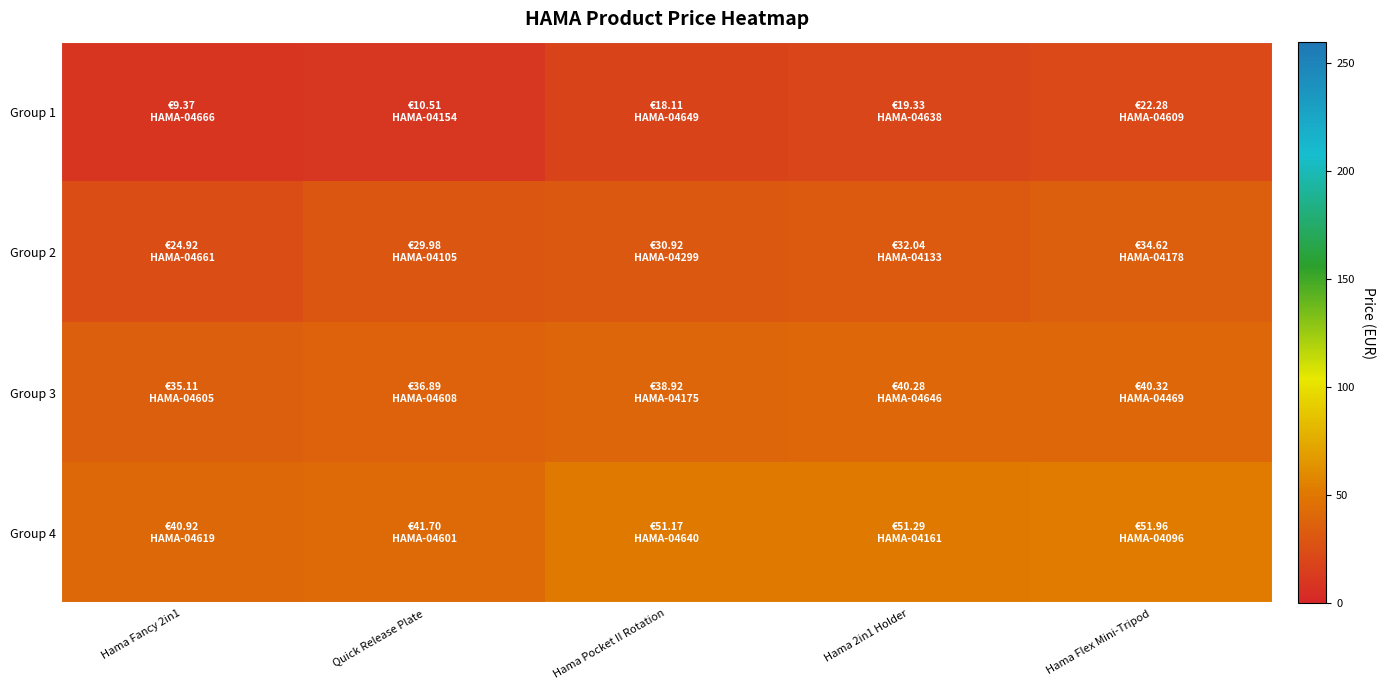

What is the greatest value displayed?

52.0